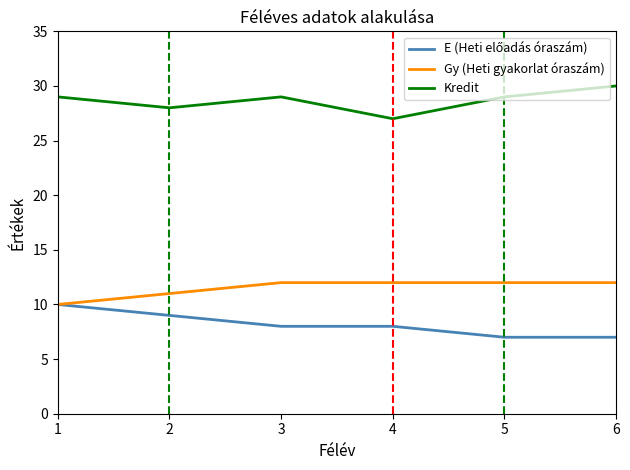

What is the smallest value displayed?

7